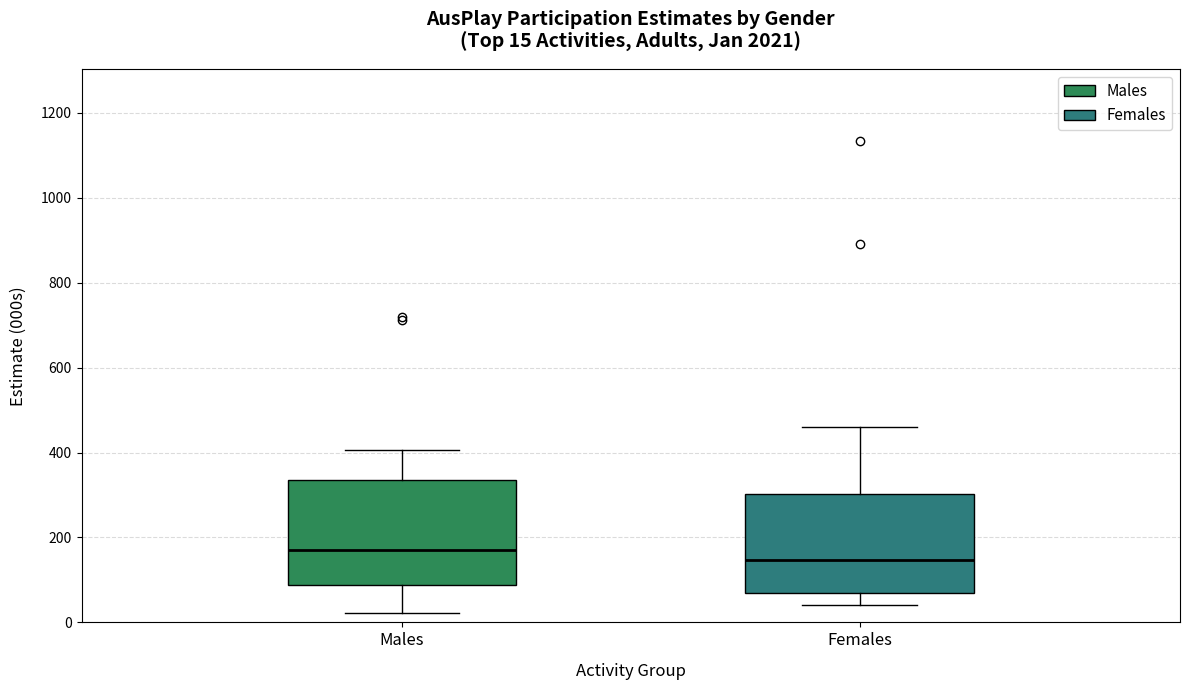

Which box has the lowest median line?

Females